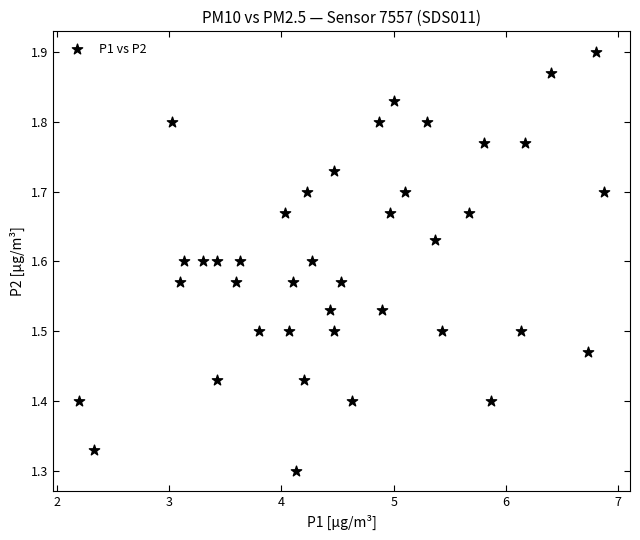

What is the range of Y values (max minus min)?

0.6